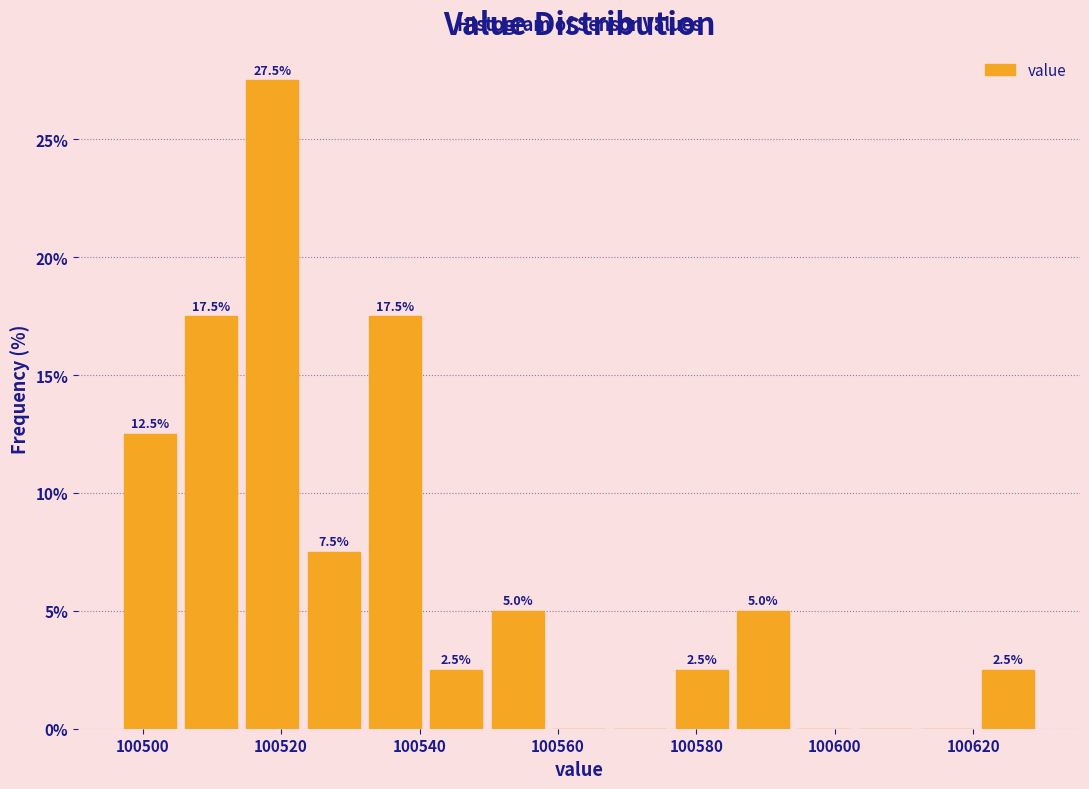

Which range on the x-axis has the tallest bar?

100514 to 100524